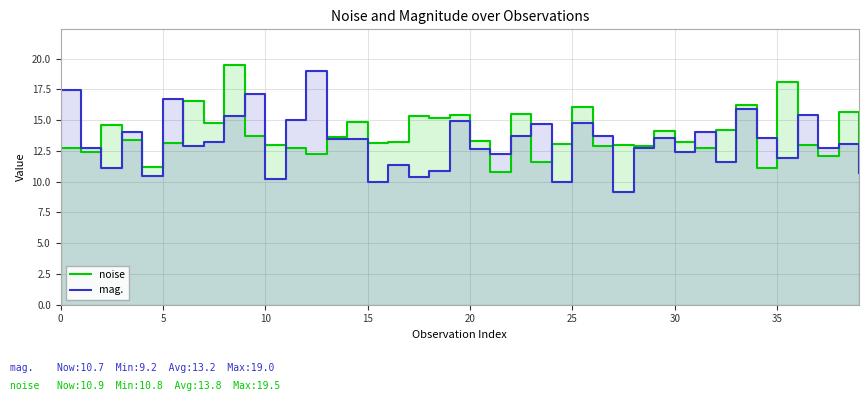

What is the sum of all noise values?

551.1